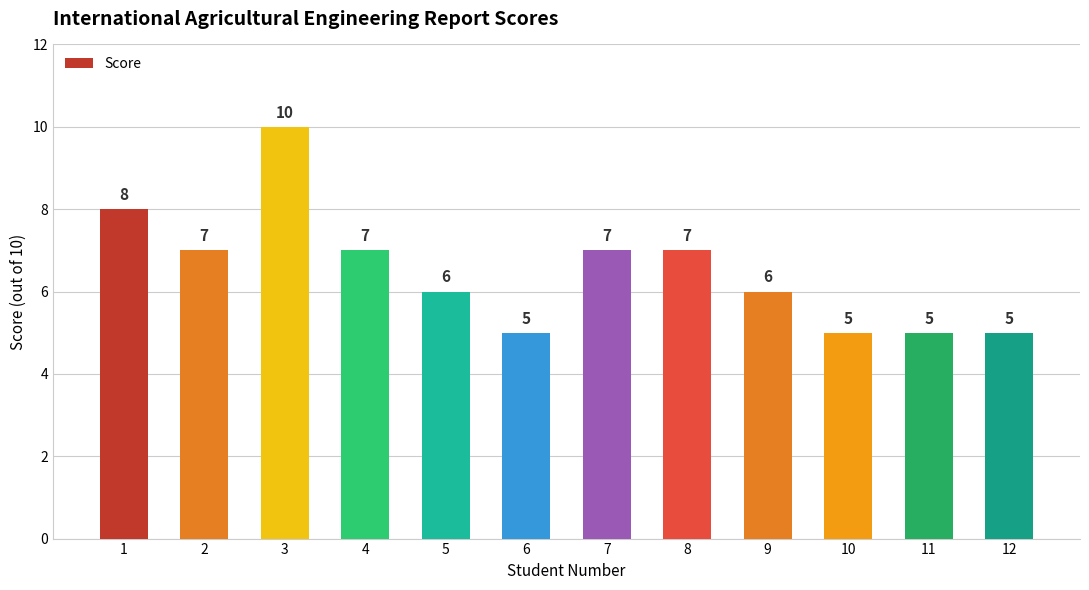

What is the minimum value shown in the chart?

5